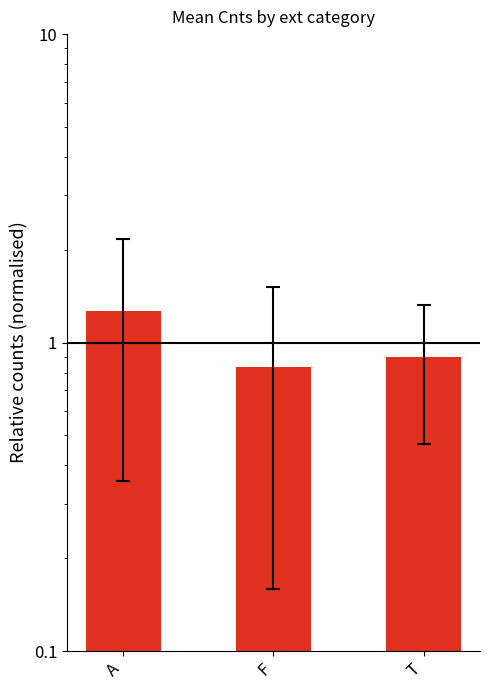

The chart shows a value of 0.8 at F. True or false?

True